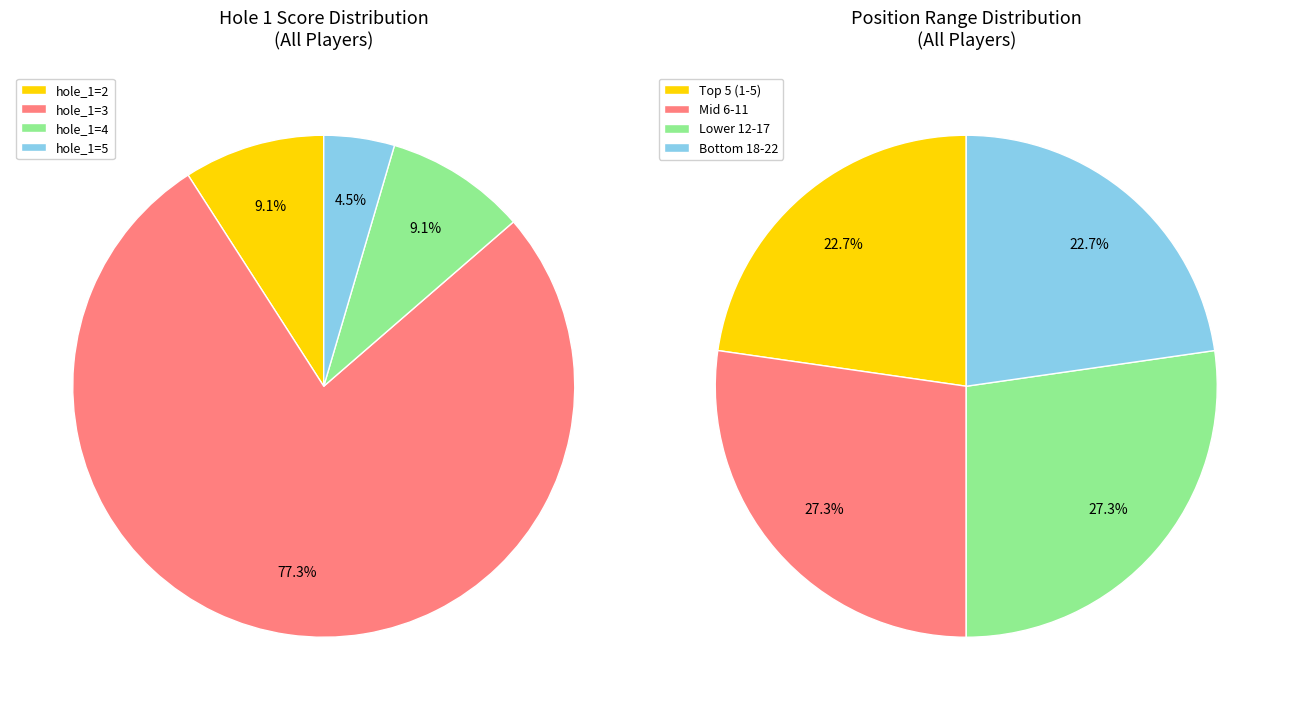

Which series has the largest range (max minus min)?

Score 2 (hole=2)